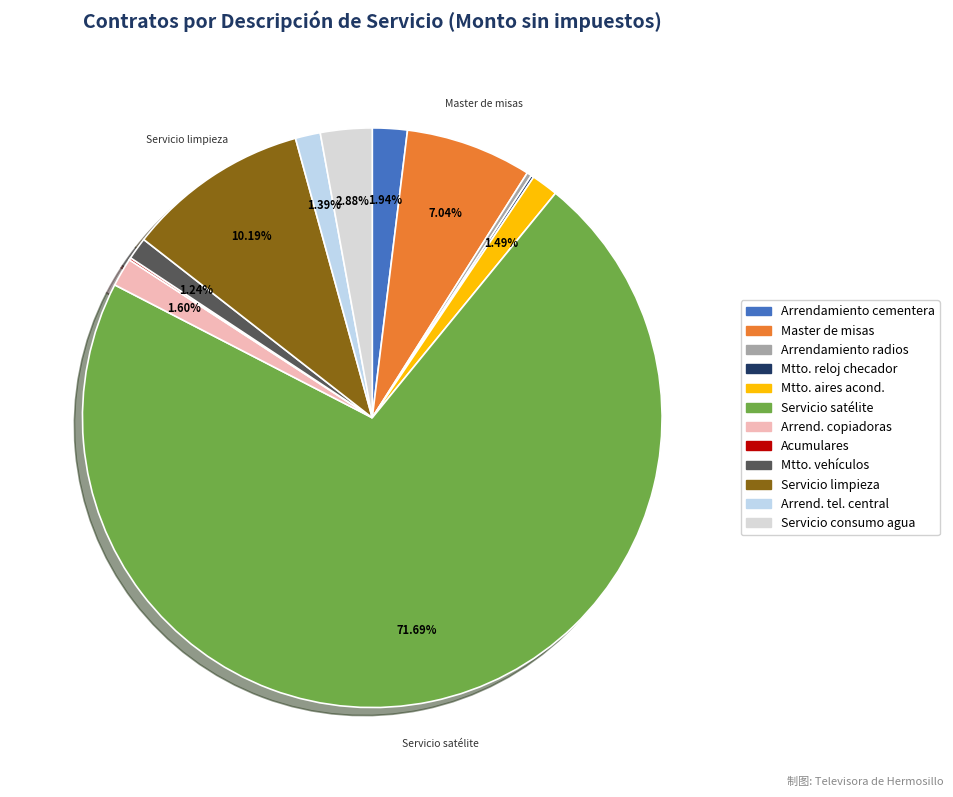

To the nearest percent, what is the difference between the largest and smallest slice percentages?

72%